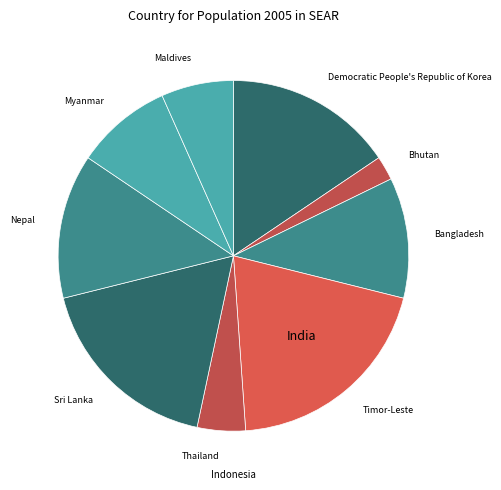

Rank the categories by value from highest to lowest.

Timor-Leste, Sri Lanka, Democratic People's Republic of Korea, Nepal, Bangladesh, Myanmar, Maldives, Thailand, Bhutan